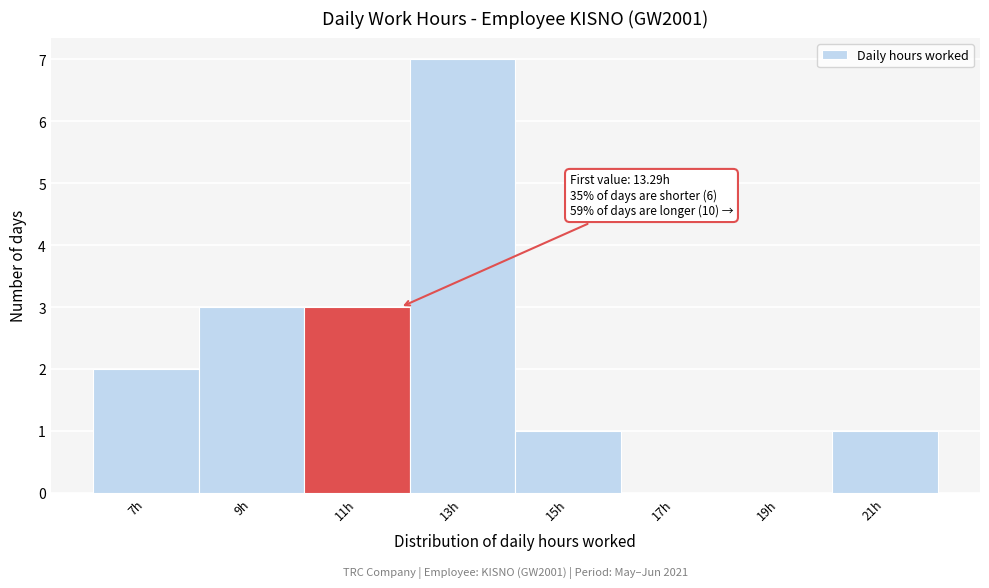

Reading right to left, transcribe all the data shown in this chart.

21h=1	19h=0	17h=0	15h=1	13h=7	11h=3	9h=3	7h=2